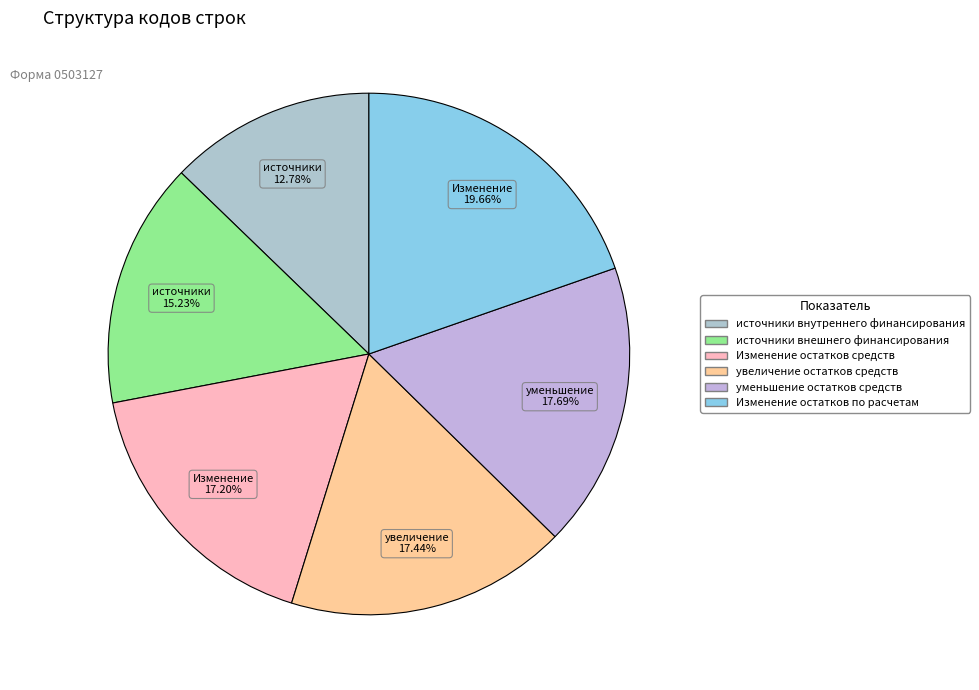

To the nearest percent, what is the difference between the Изменение остатков по расчетам and увеличение остатков средств slice percentages?

2%